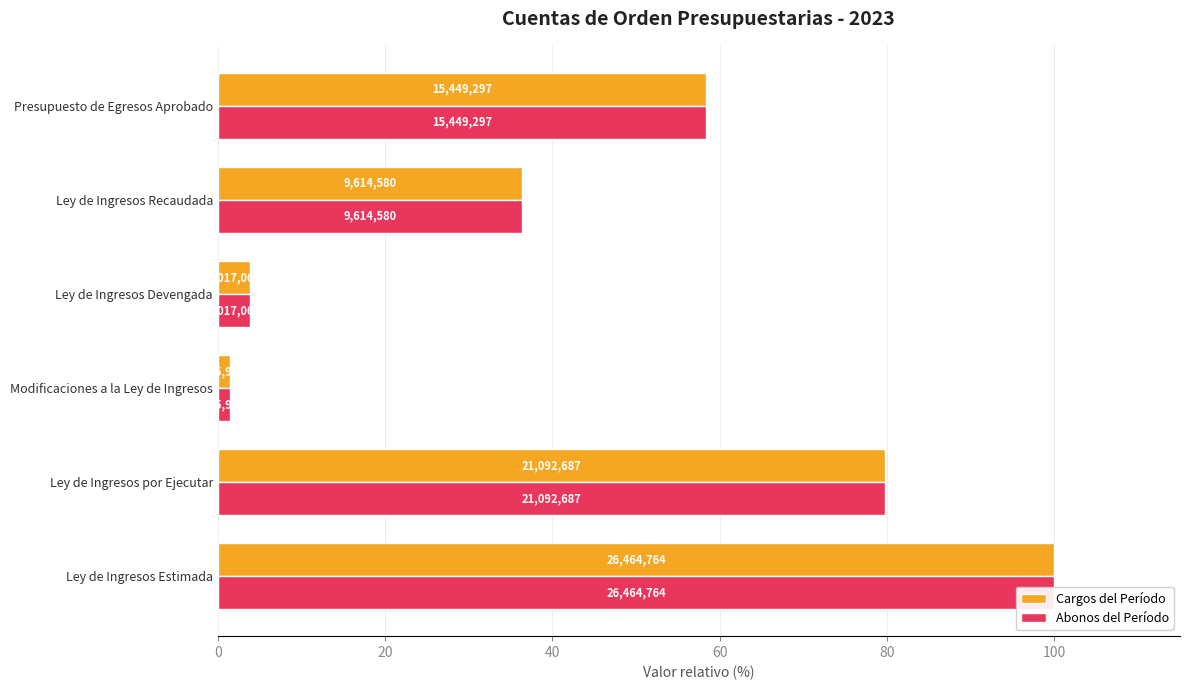

What is the sum of all Abonos del Período values?

279.7